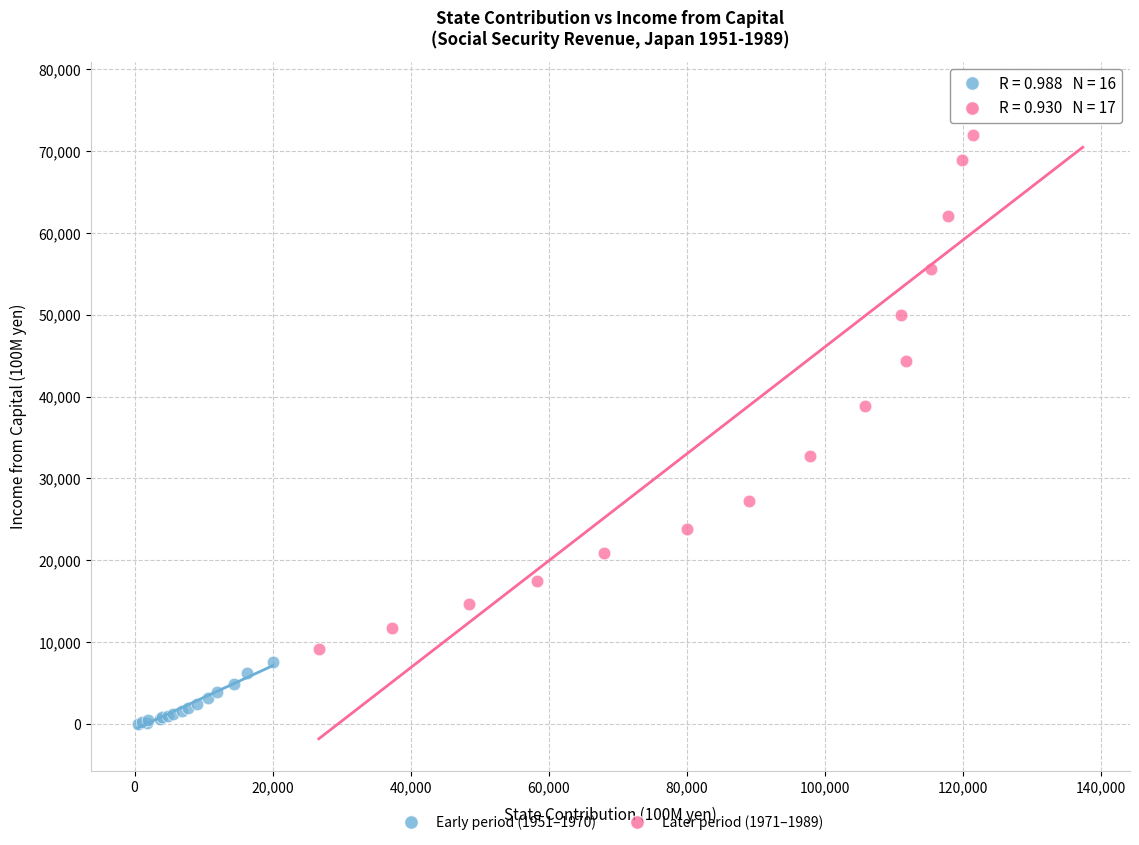

Which series has the widest spread of Y values?

Later period (1971–1989)